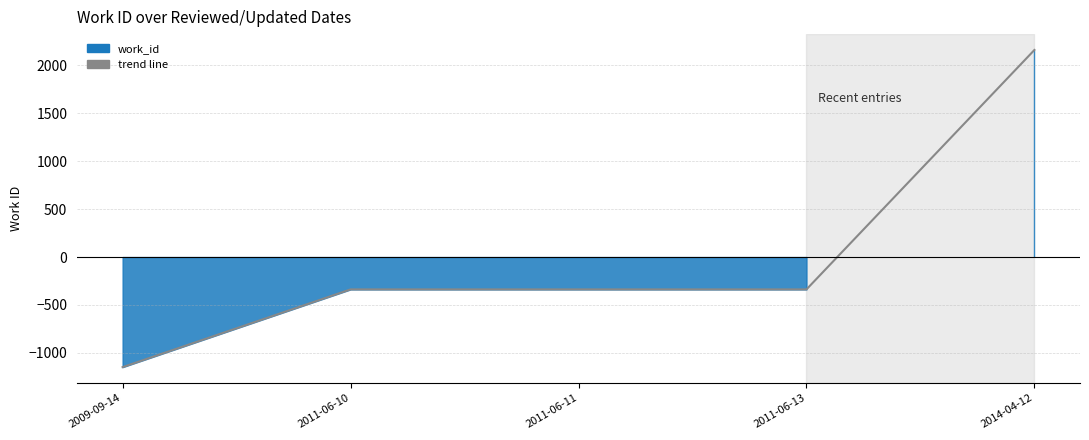

The value at 2011-06-10 is -337.4. True or false?

True